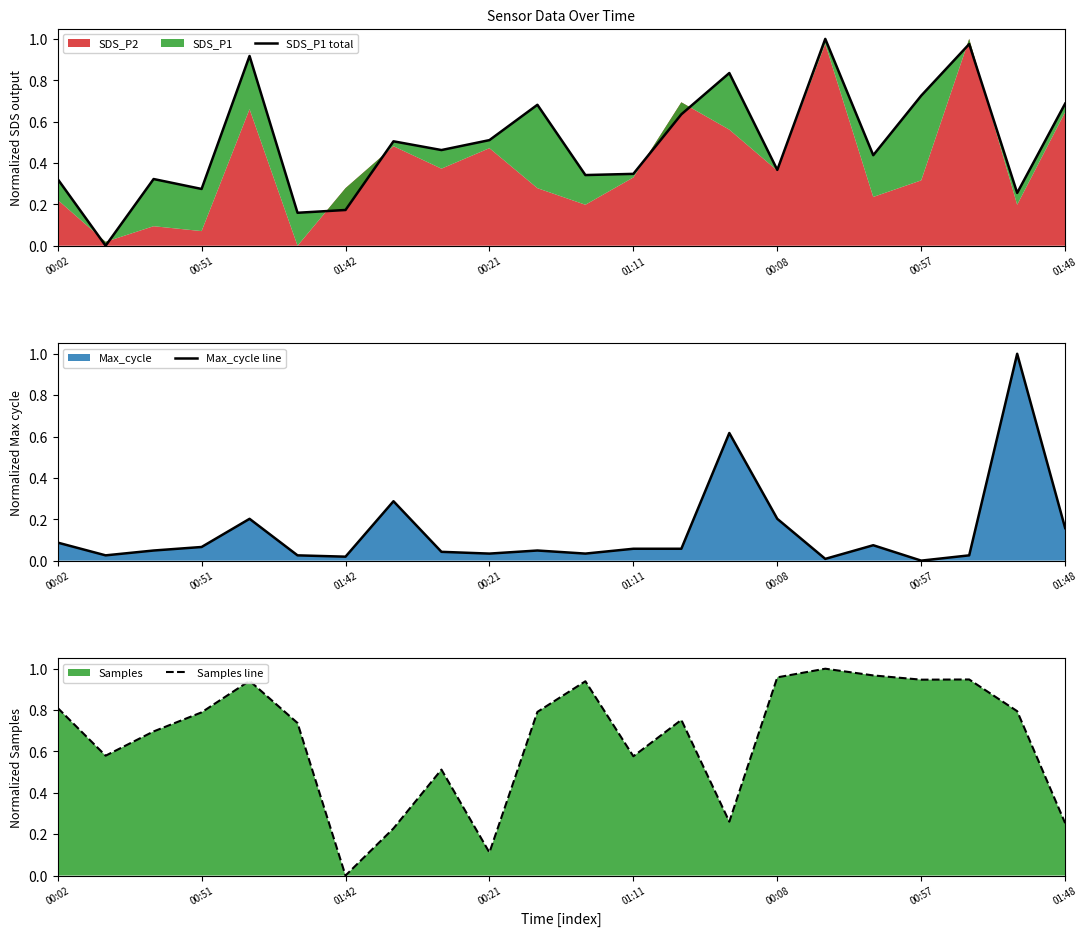

What is the average value of the Max_cycle line series?

0.1